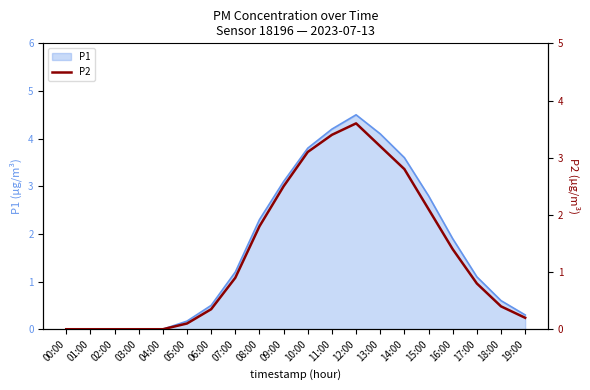

True or false: P1 has a value of 1.9 at 16:00.

True